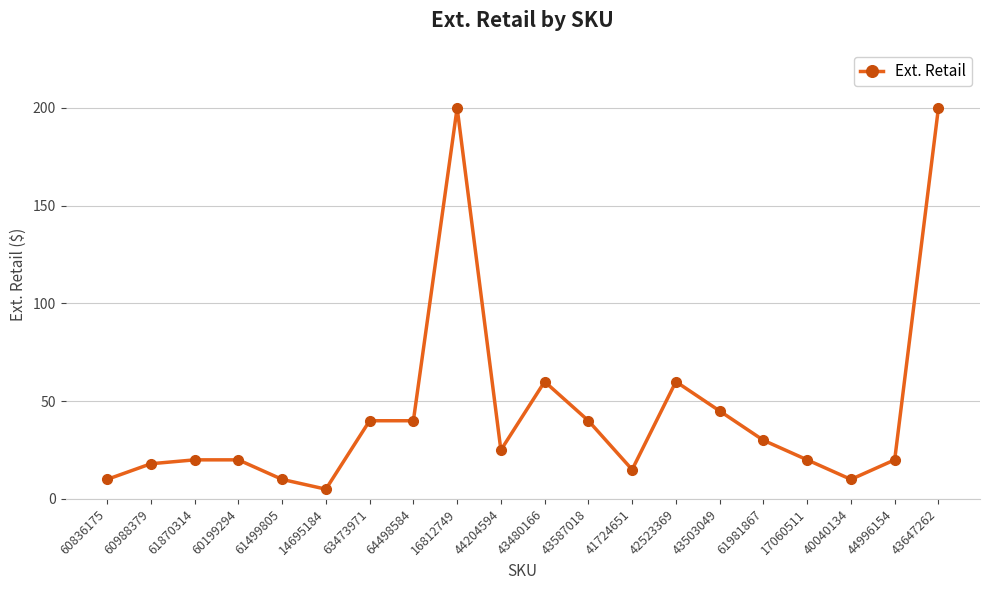

Reading left to right, what are all the values shown in this chart?

10.0	18.0	20.0	20.0	10.0	5.0	40.0	40.0	200.0	25.0	60.0	40.0	15.0	60.0	45.0	30.0	20.0	10.0	20.0	200.0